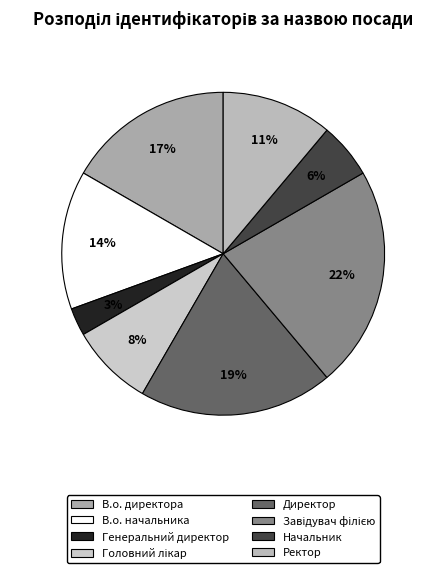

What percentage is NOT represented by Генеральний директор?

97.2%